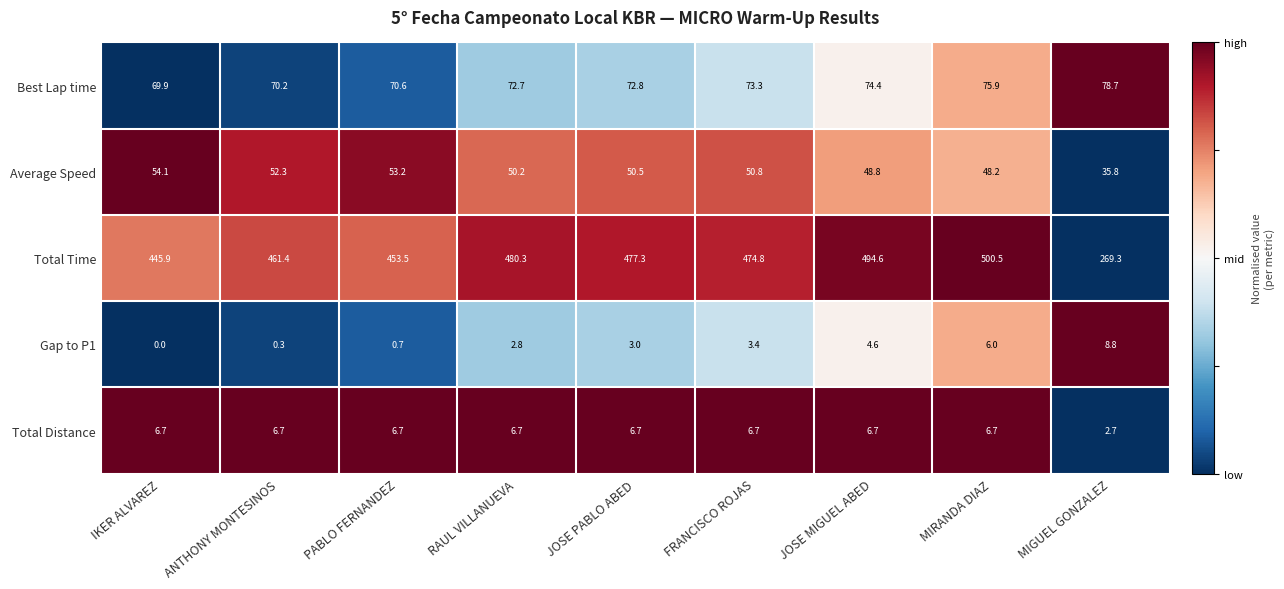

Is it true that Total Distance equals 8.8 at ANTHONY MONTESINOS?

False